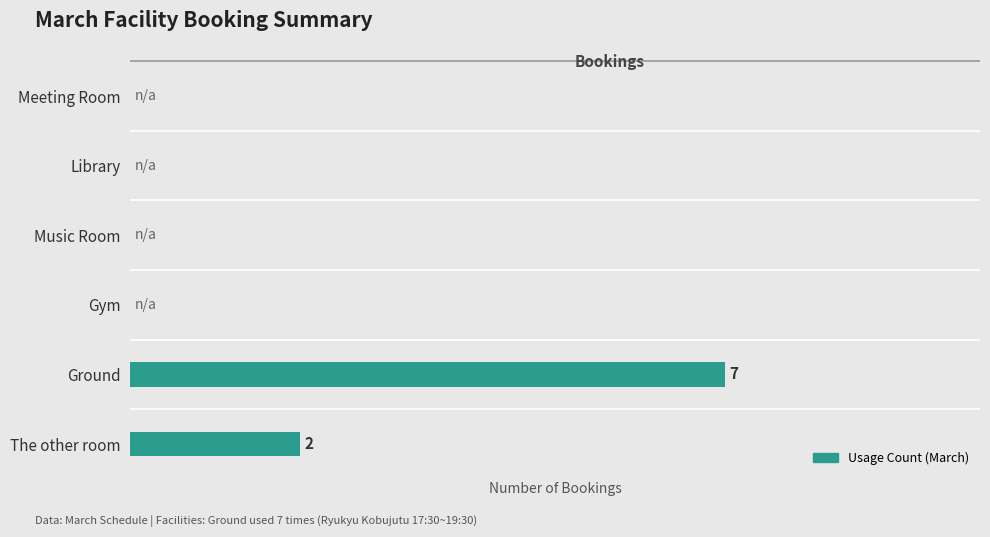

List the labels in order of value, largest first.

4, 5, 0, 1, 2, 3